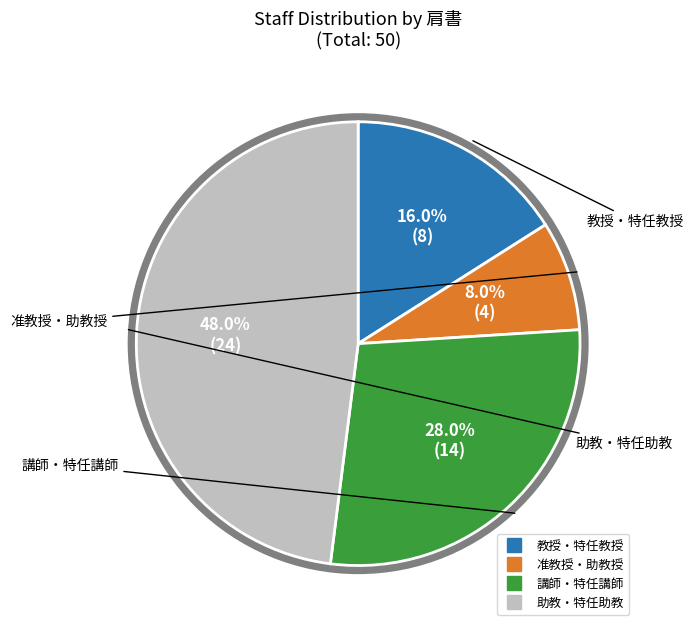

Is there any slice that represents more than half of the pie?

No